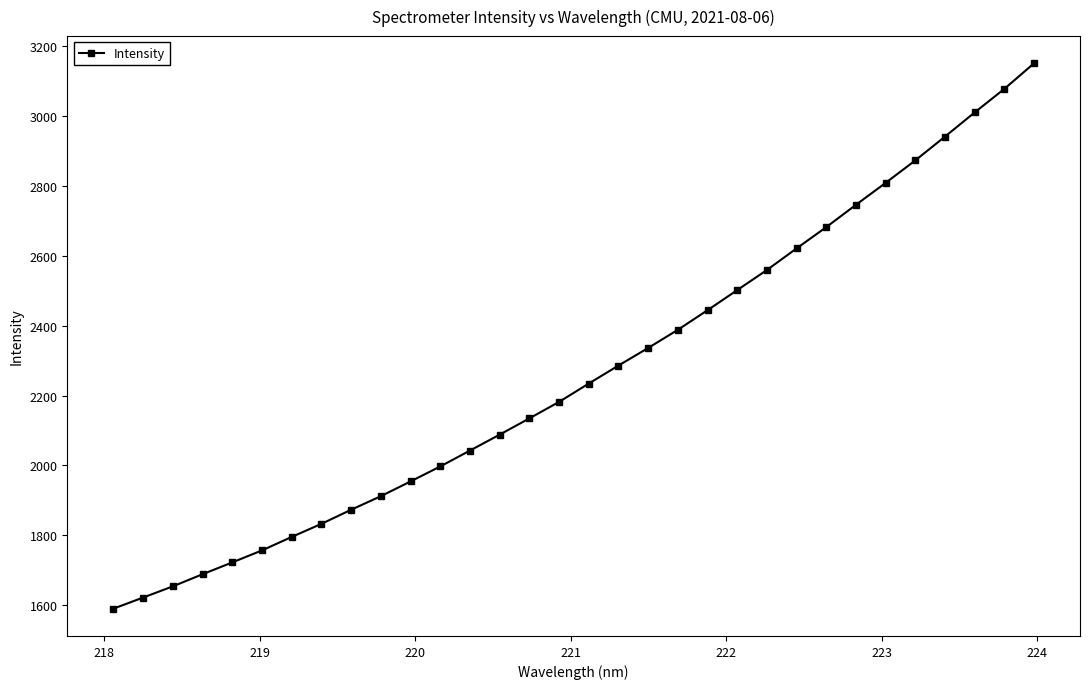

What is the value of the 9th point from the left?

1873.2